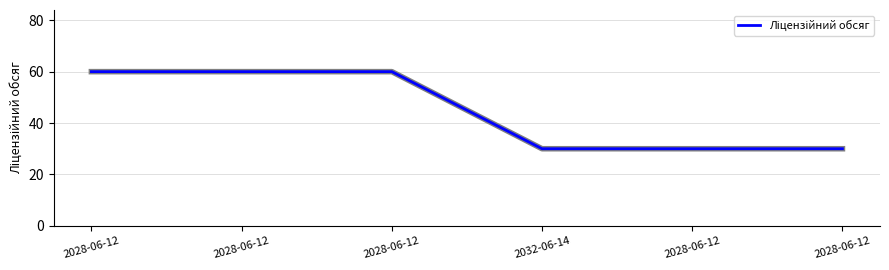

Reading right to left, transcribe all the data shown in this chart.

30	30	30	60	60	60